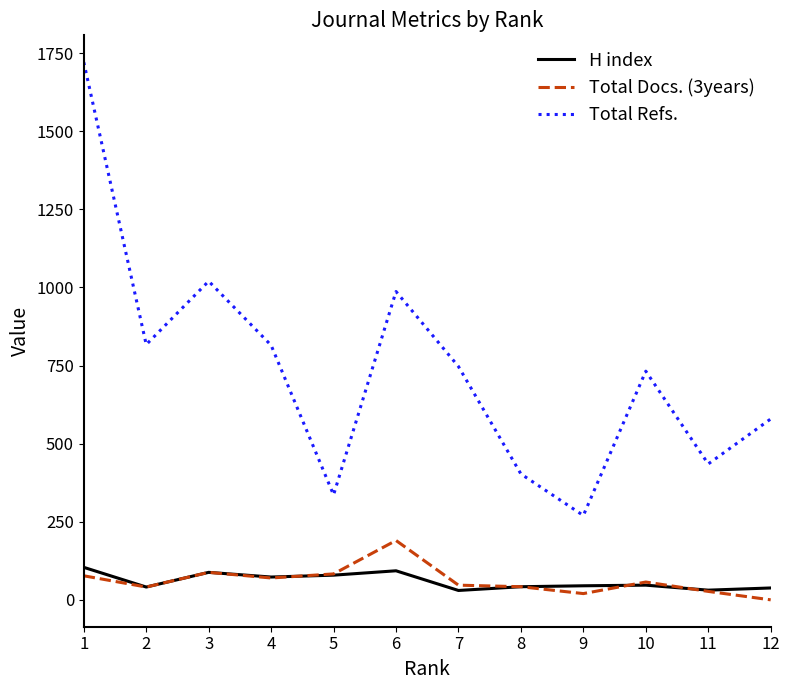

The value of Total Refs. at 10 is 732. True or false?

True